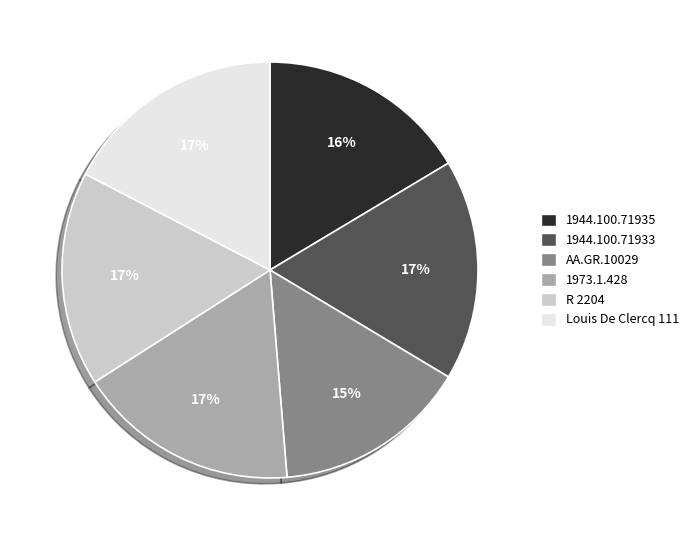

Which category has the smallest portion of the pie?

AA.GR.10029